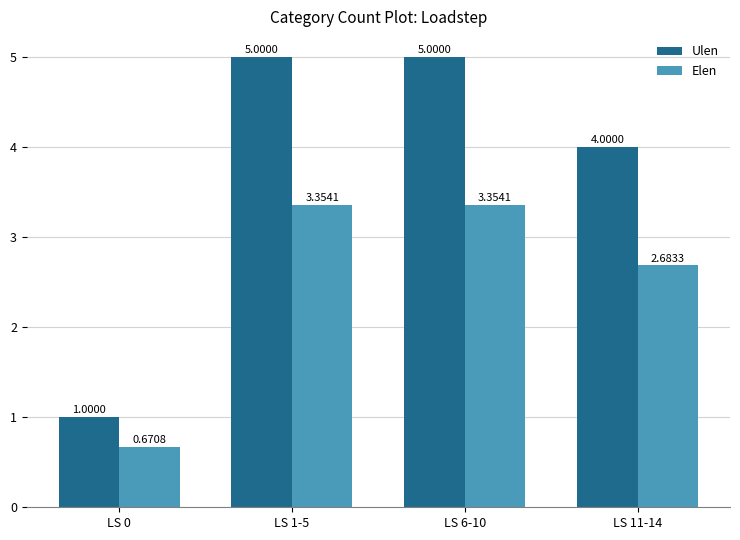

What is the sum of all Elen values?

10.1